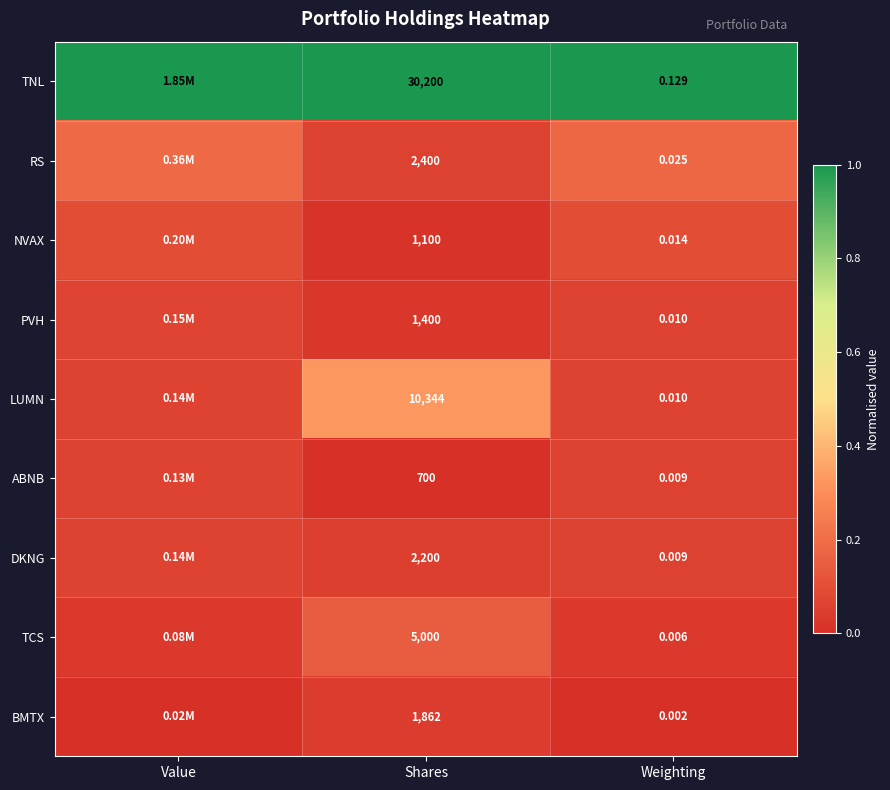

Is the value of BMTX at Weighting greater than the value of ABNB at Shares?

No